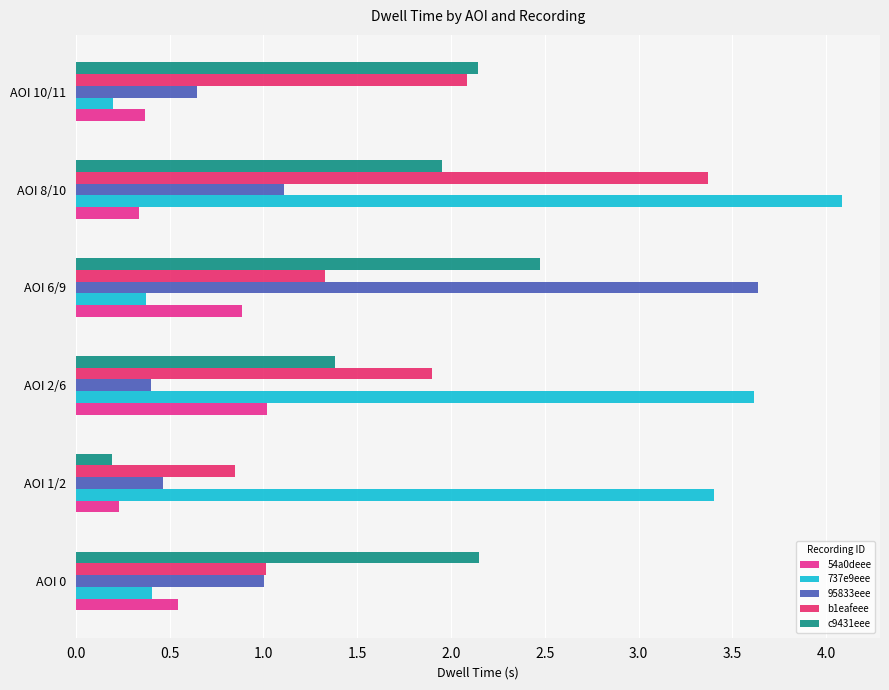

What is the highest value of the b1eafeee series?

3.4